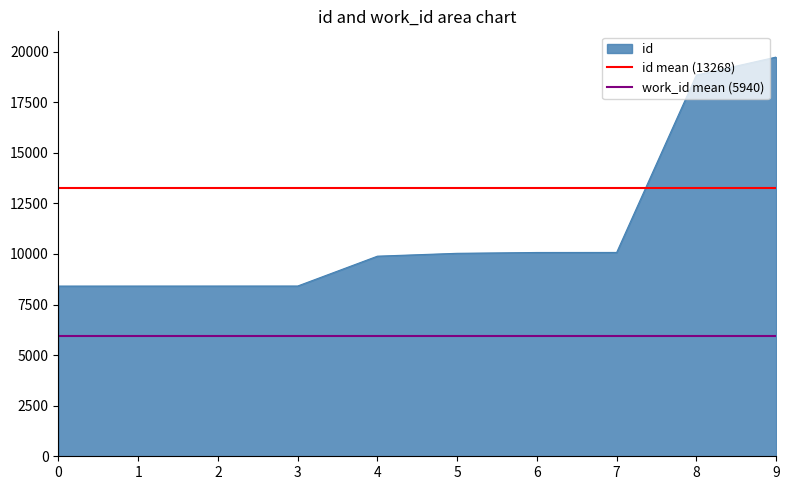

What is the lowest value of the id series?

8411